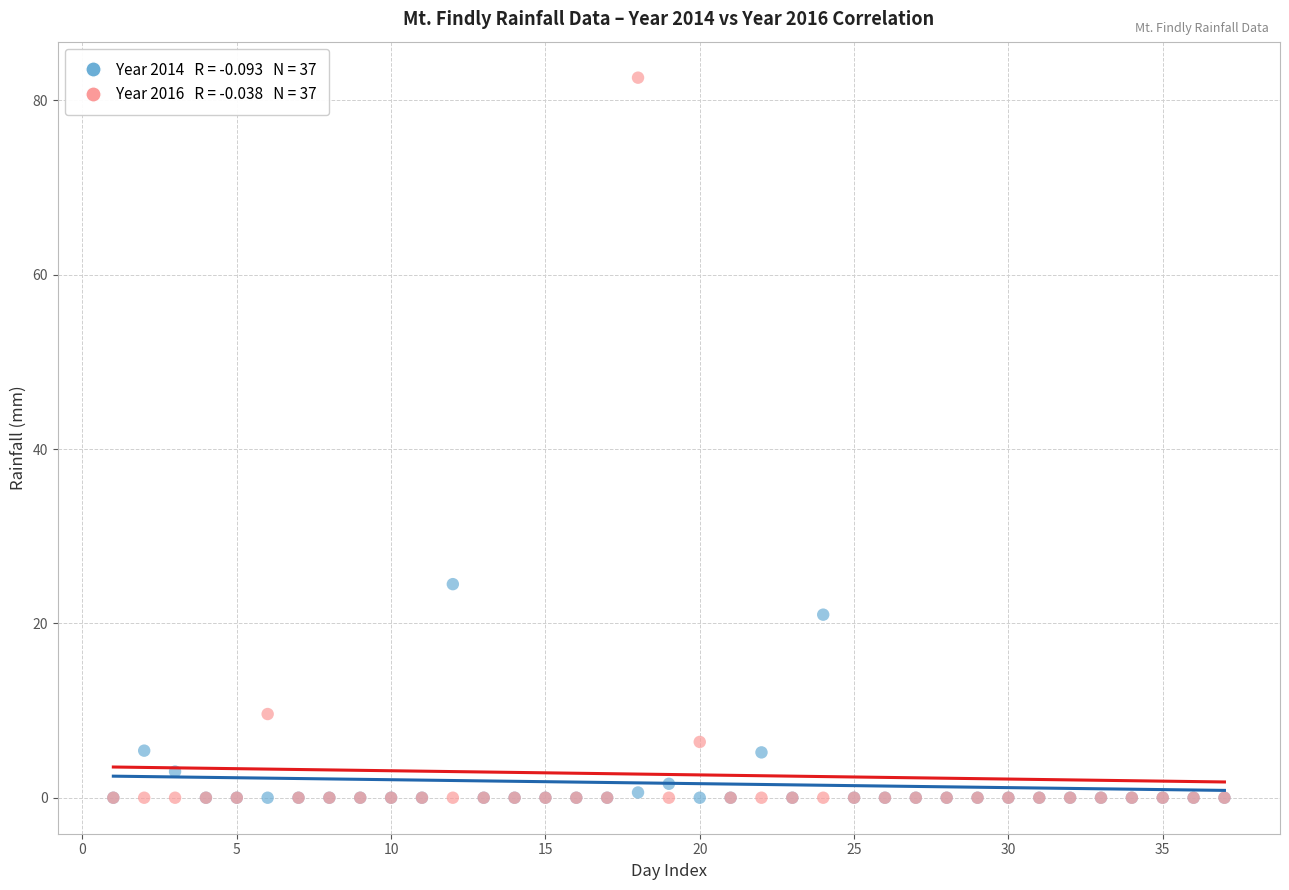

Across all series, what Y value is closest to 41?

24.5